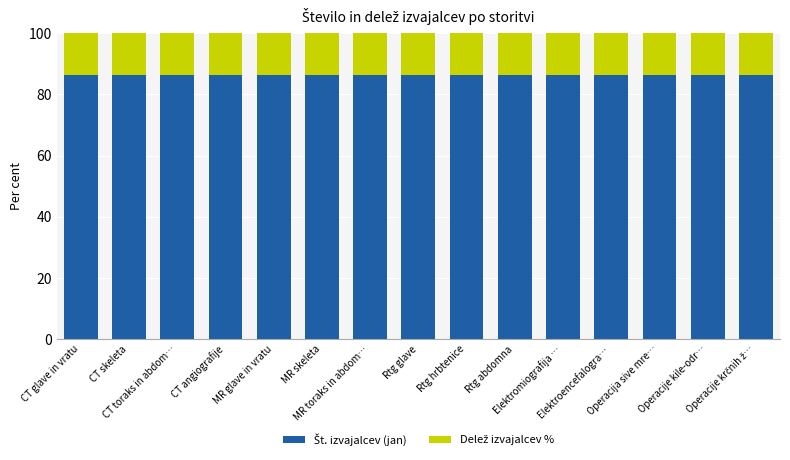

True or false: Delež izvajalcev % has a value of 21.5 at CT skeleta.

False